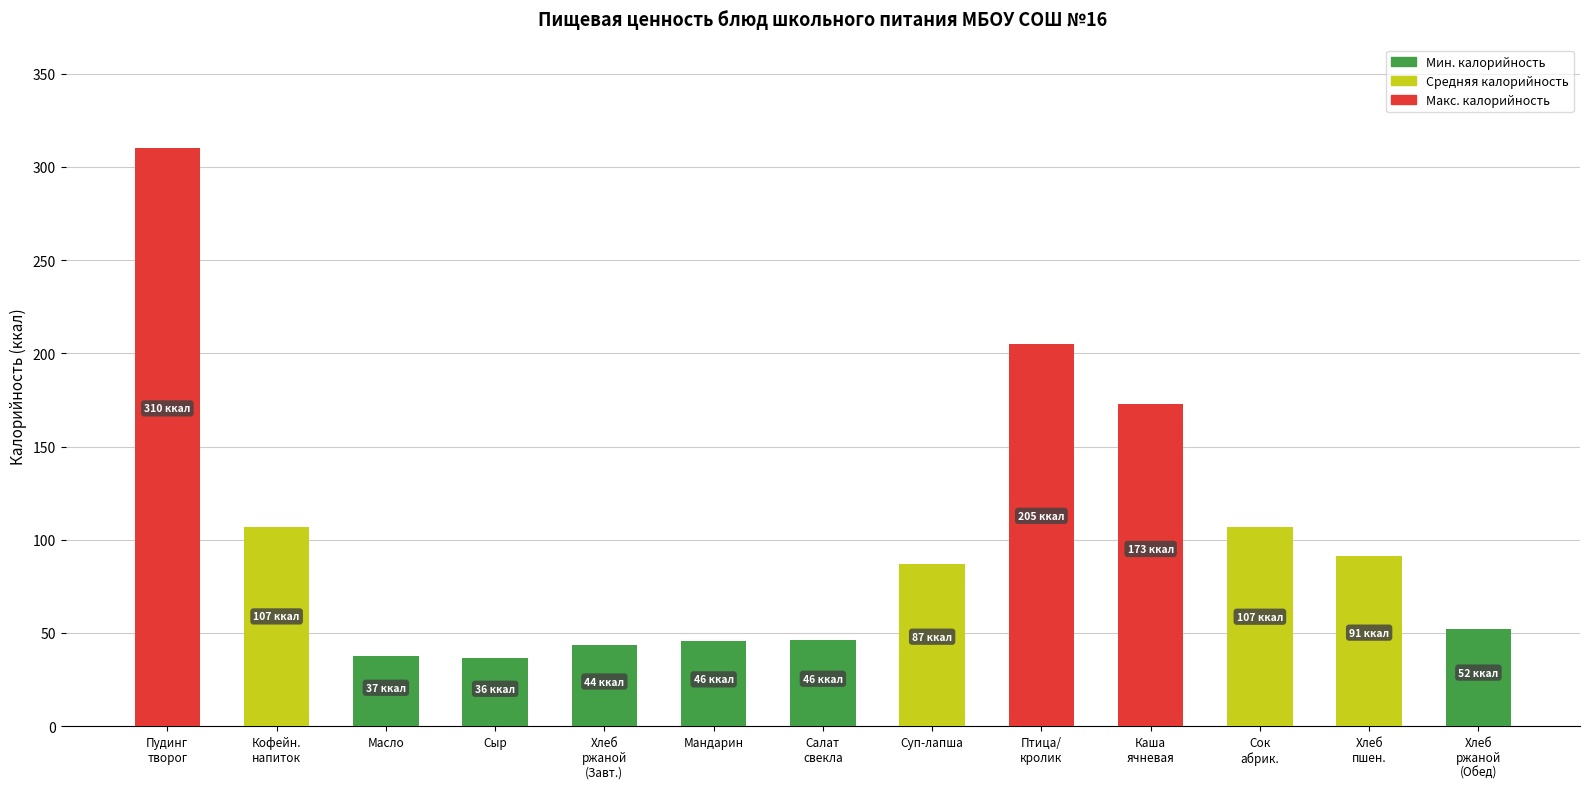

Are the bars grouped side by side (vs. stacked)?

No